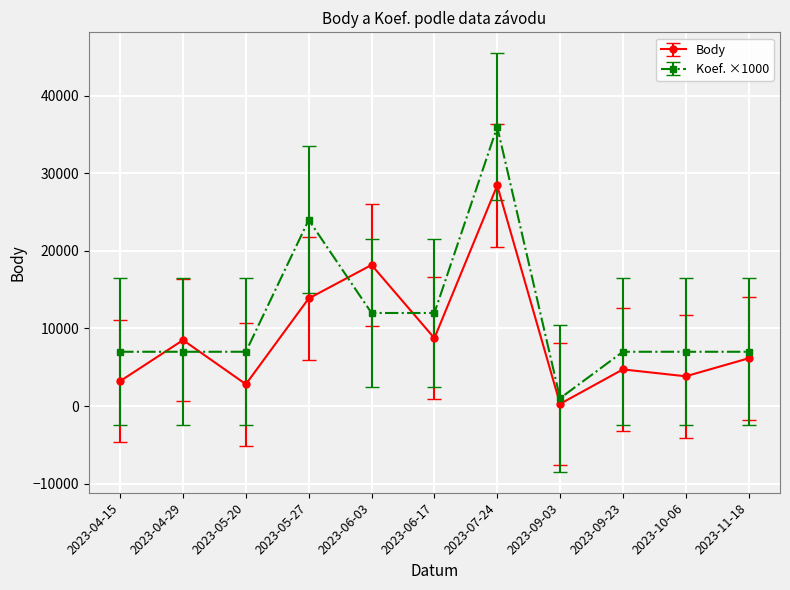

Does the chart display data point markers on the line(s)?

Yes